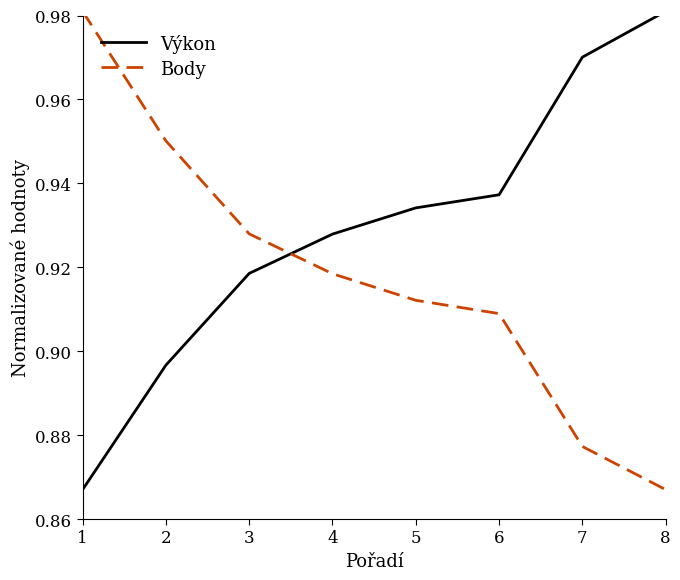

True or false: Body and Výkon intersect in this chart.

True